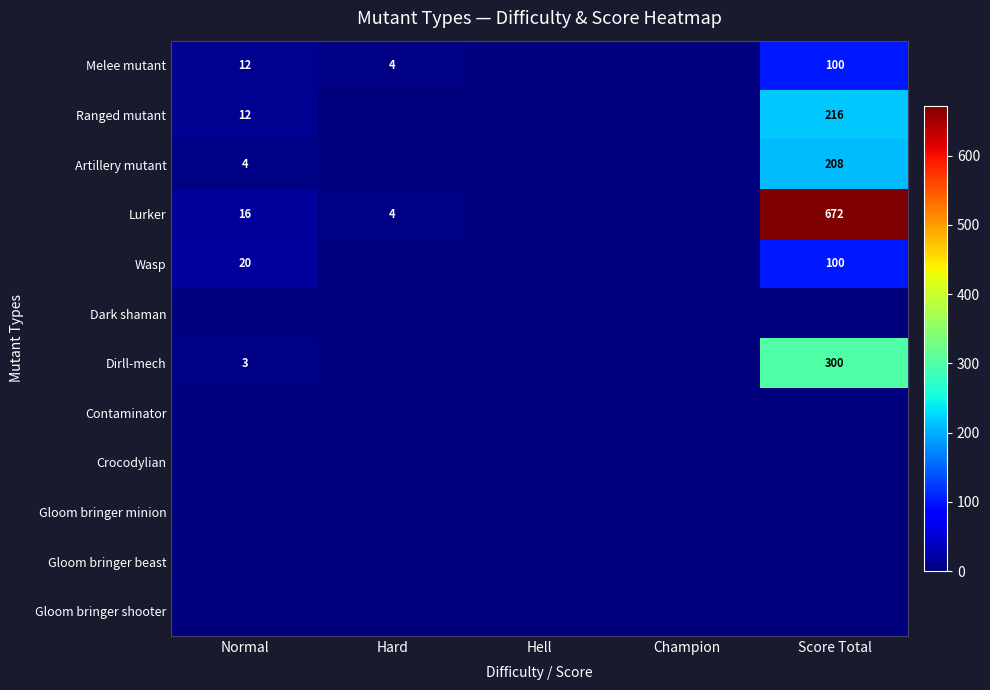

Is it true that Melee mutant equals 4 at Hard?

True